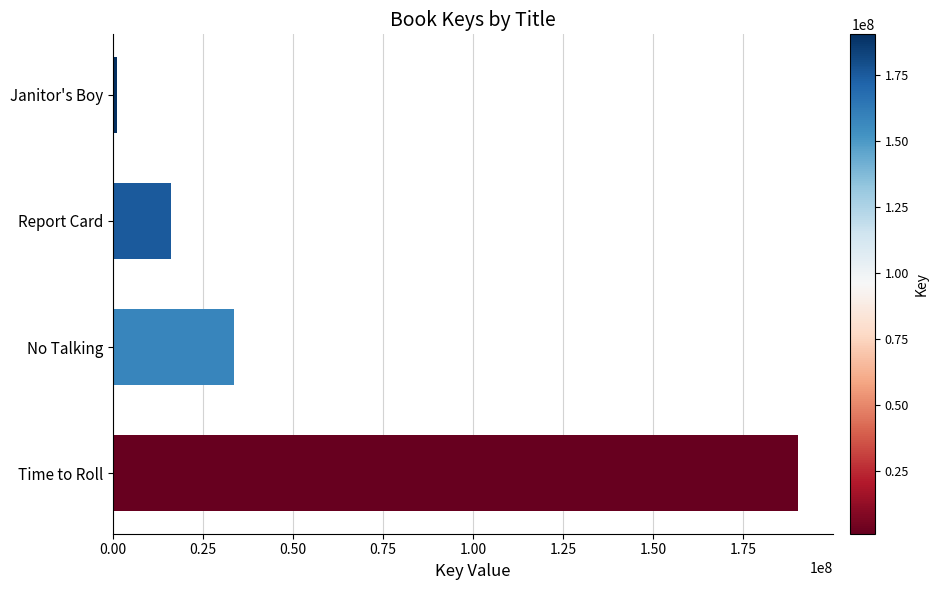

What is the difference between the second highest and minimum values?

32489593